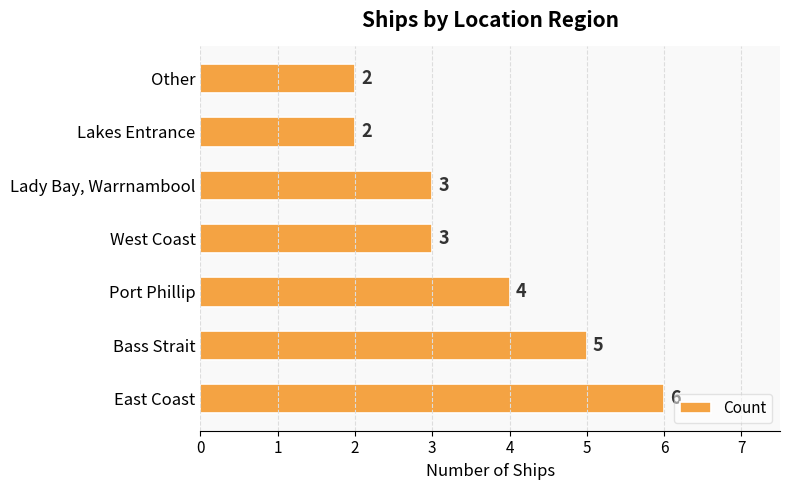

Approximately how many times larger is the value at East Coast compared to Other?

3.0